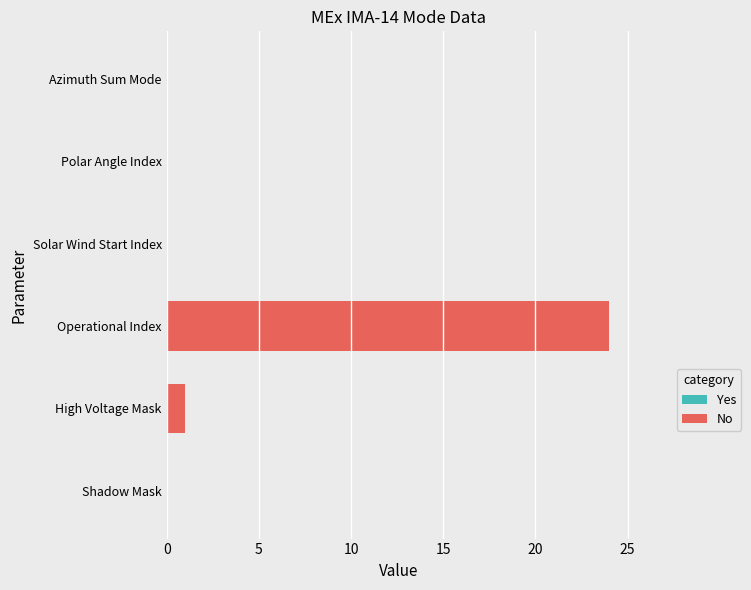

What is the sum of all values?

25